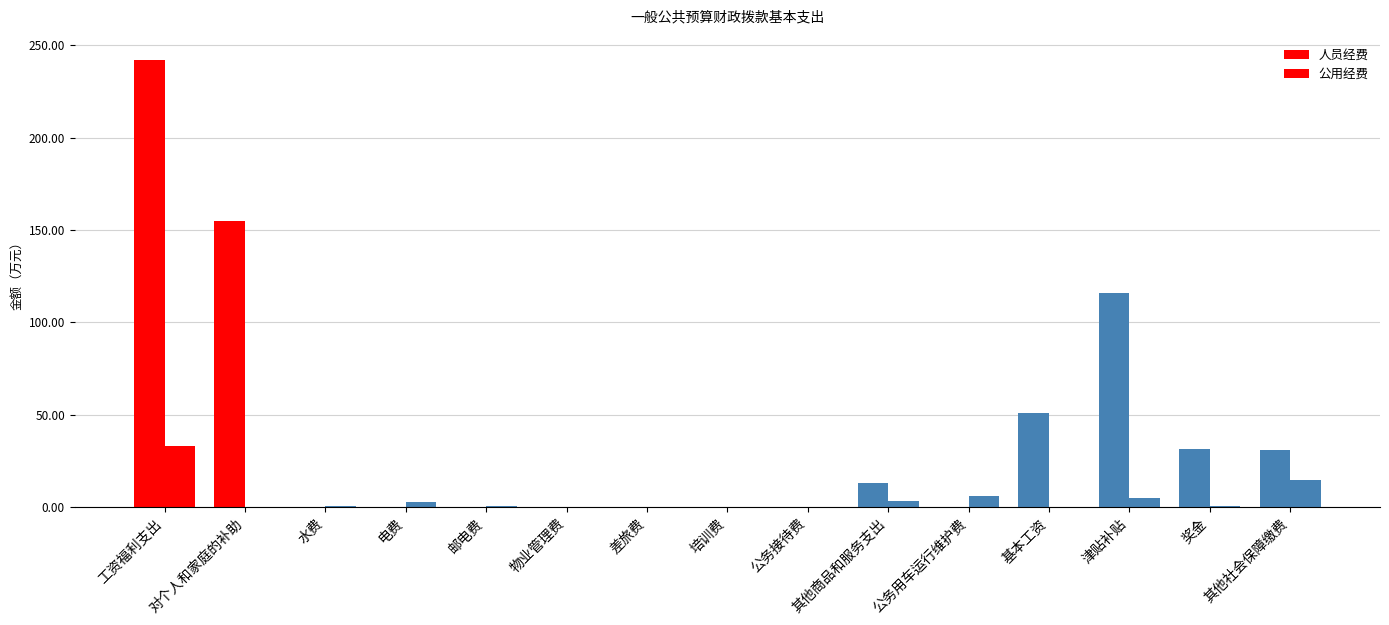

The value of 公用经费 at 培训费 is 0.0. True or false?

False